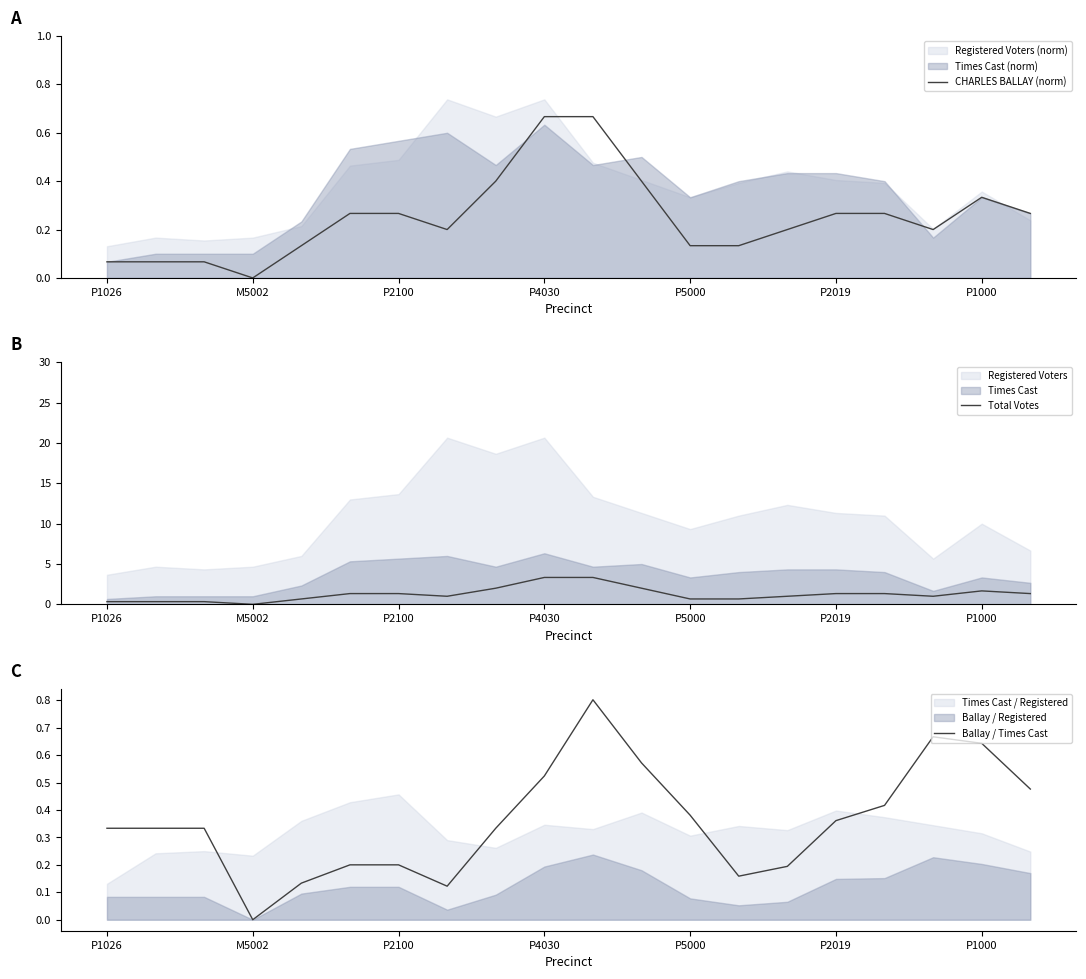

What is the difference between the CHARLES BALLAY (norm) values at 17 and 8?

0.2